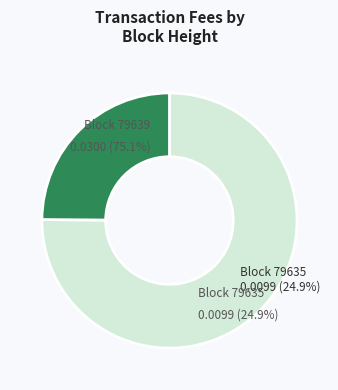

To the nearest percent, what is the difference between the largest and smallest slice percentages?

50%